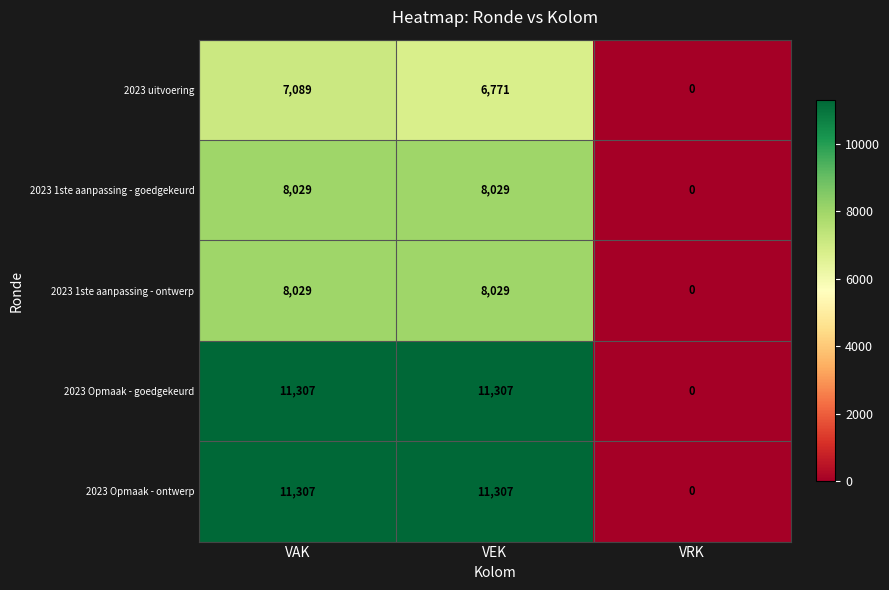

What value does the 2023 Opmaak - goedgekeurd series have at VEK, to the nearest 10?

11310